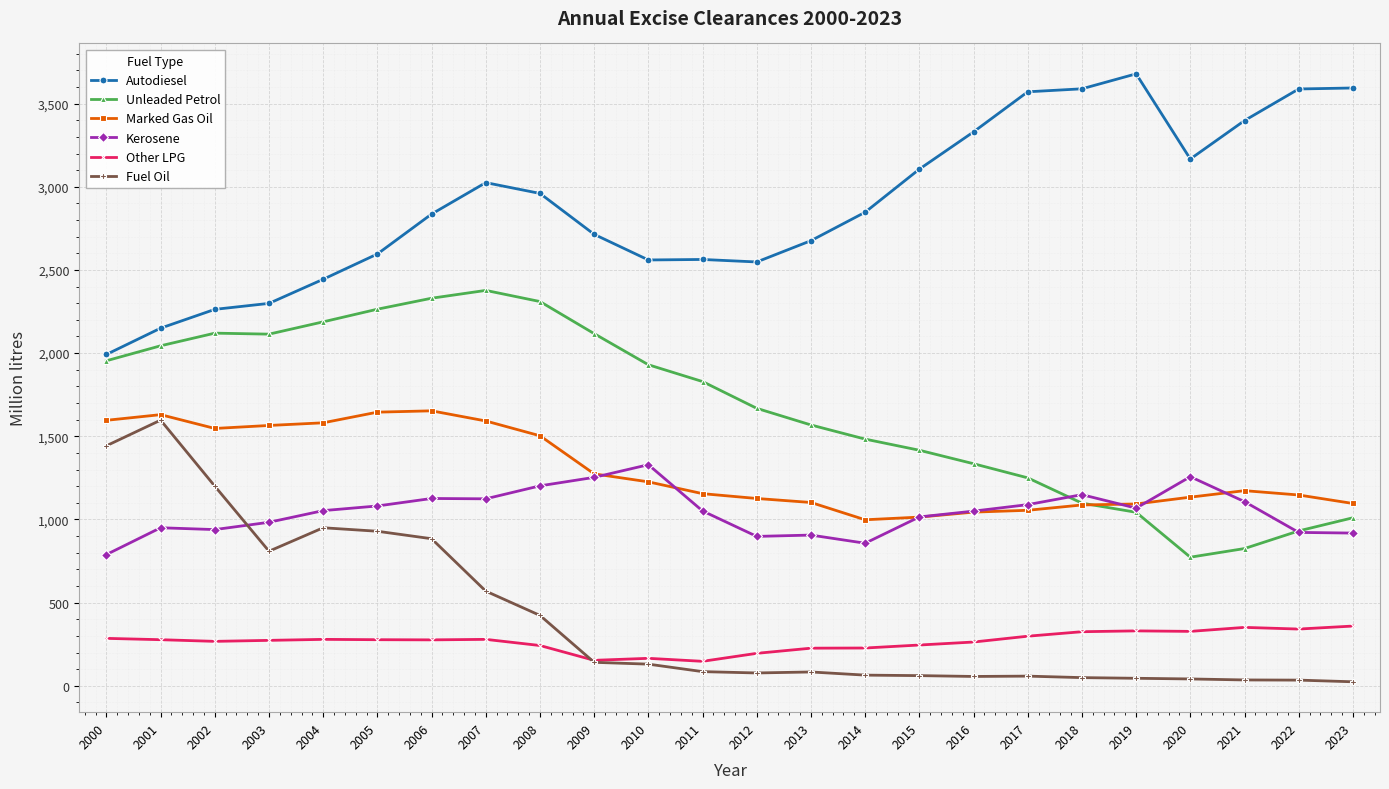

At 2014, list the series in order from largest to smallest.

Autodiesel, Unleaded Petrol, Marked Gas Oil, Kerosene, Other LPG, Fuel Oil